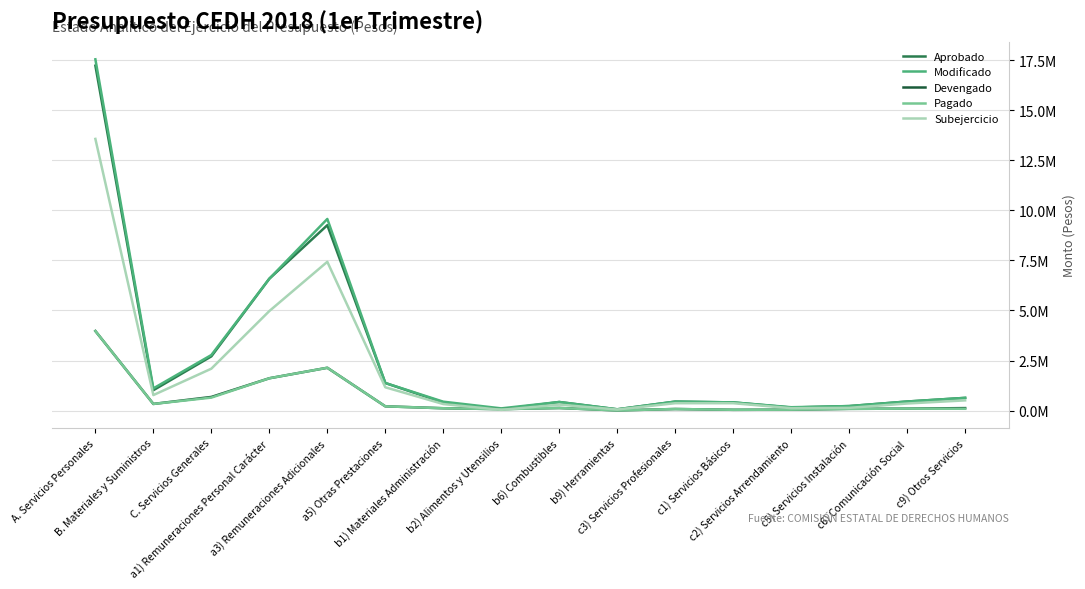

Is this an area chart (filled region under the line)?

No